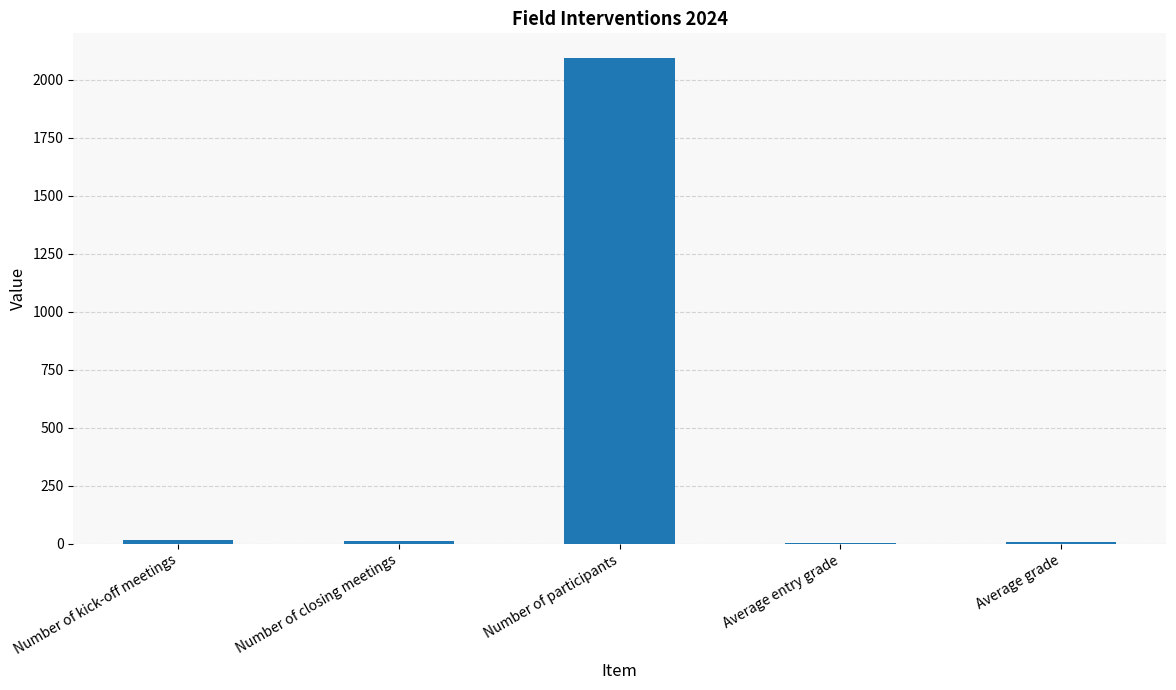

What is the greatest value displayed?

2095.0